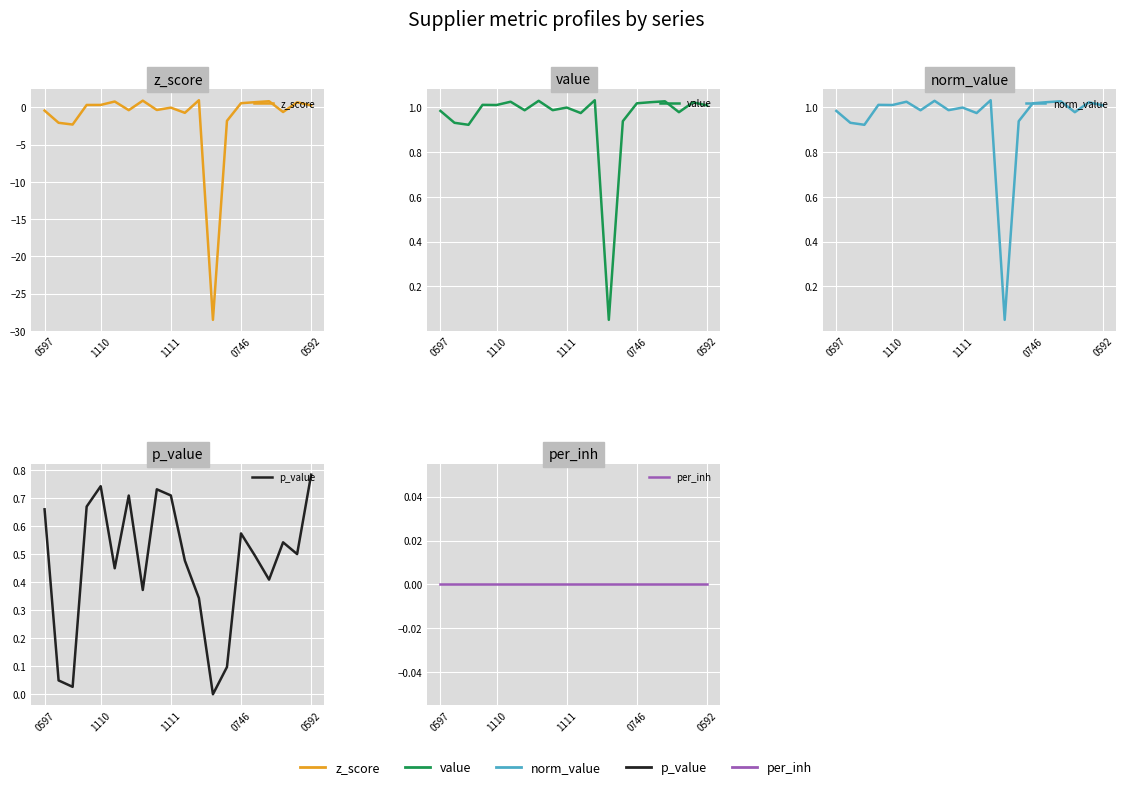

True or false: per_inh and p_value cross at least once.

False